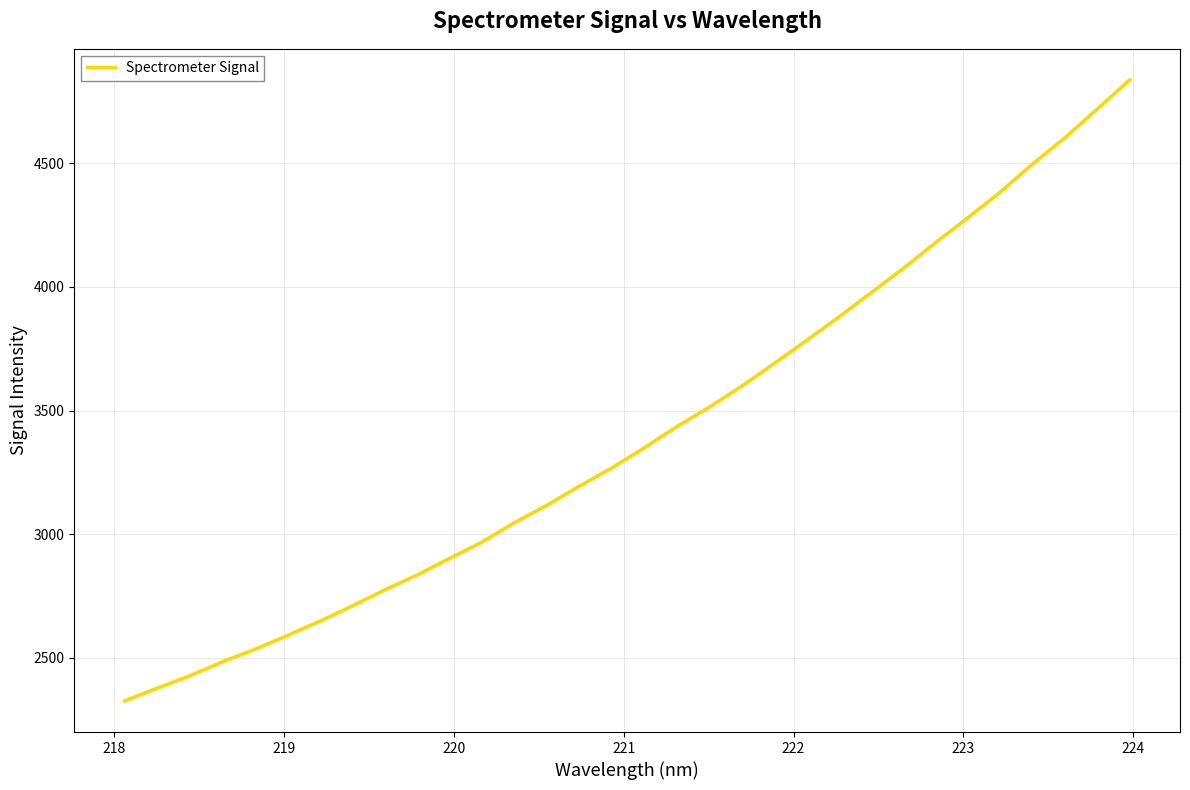

True or false: the data has more than 1 interior local peaks.

False